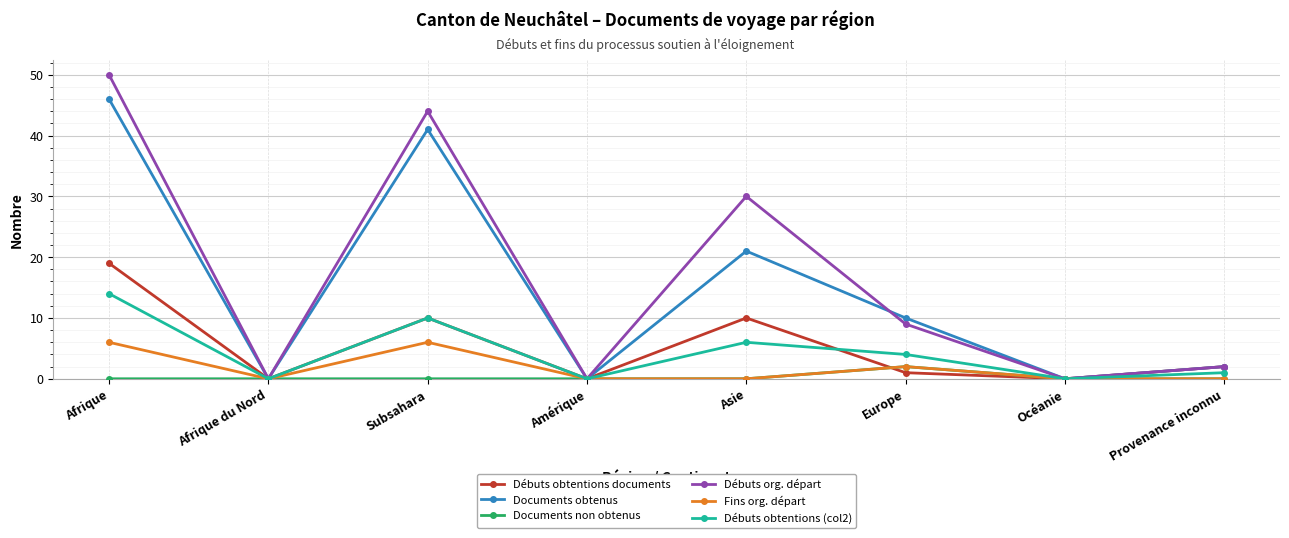

Which series has the widest spread of values?

Débuts org. départ